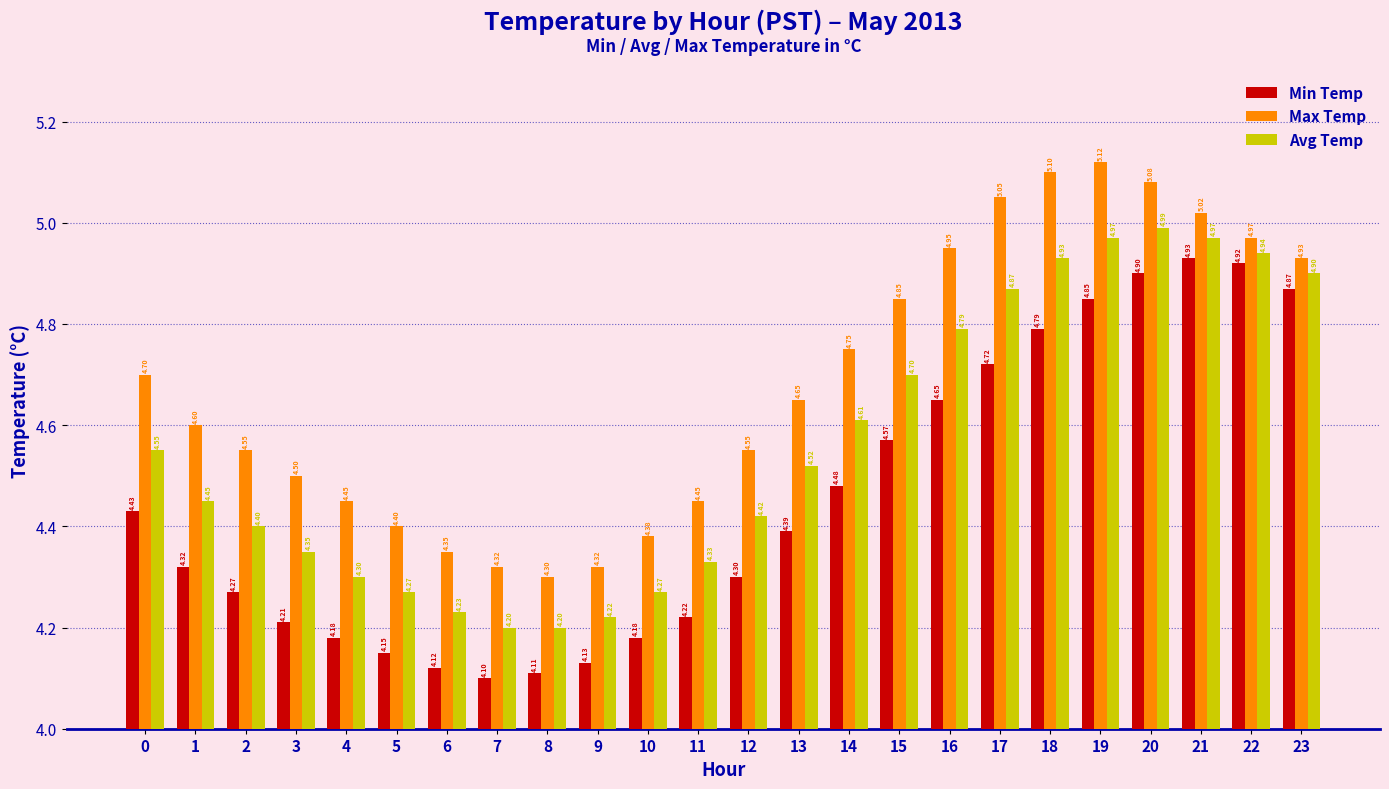

How many groups of bars are there?

24